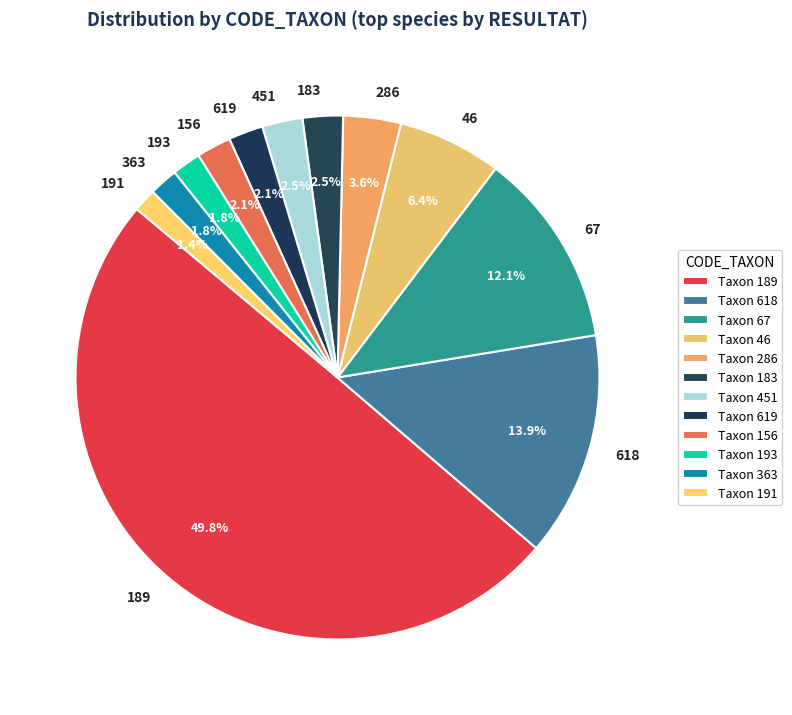

What is the largest slice in the pie chart?

189